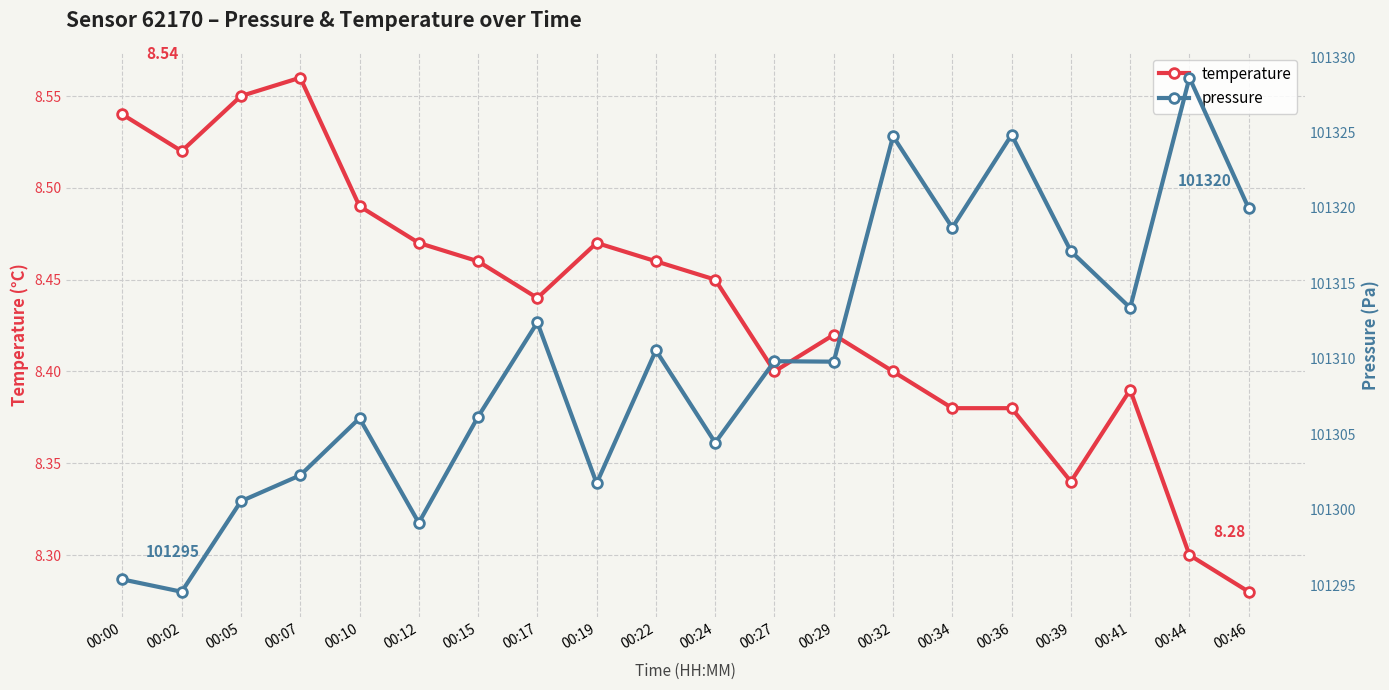

Does the chart have visible grid lines?

Yes